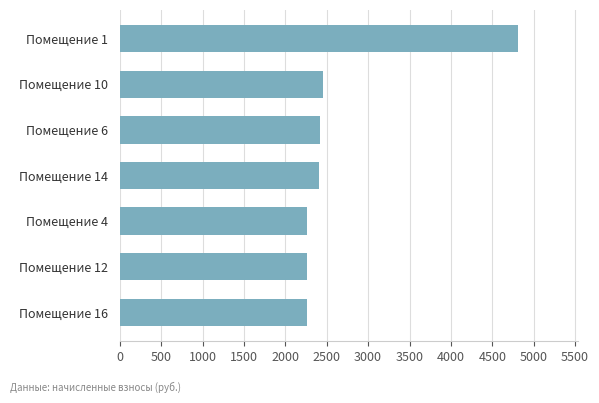

What is the minimum value shown in the chart?

2257.7